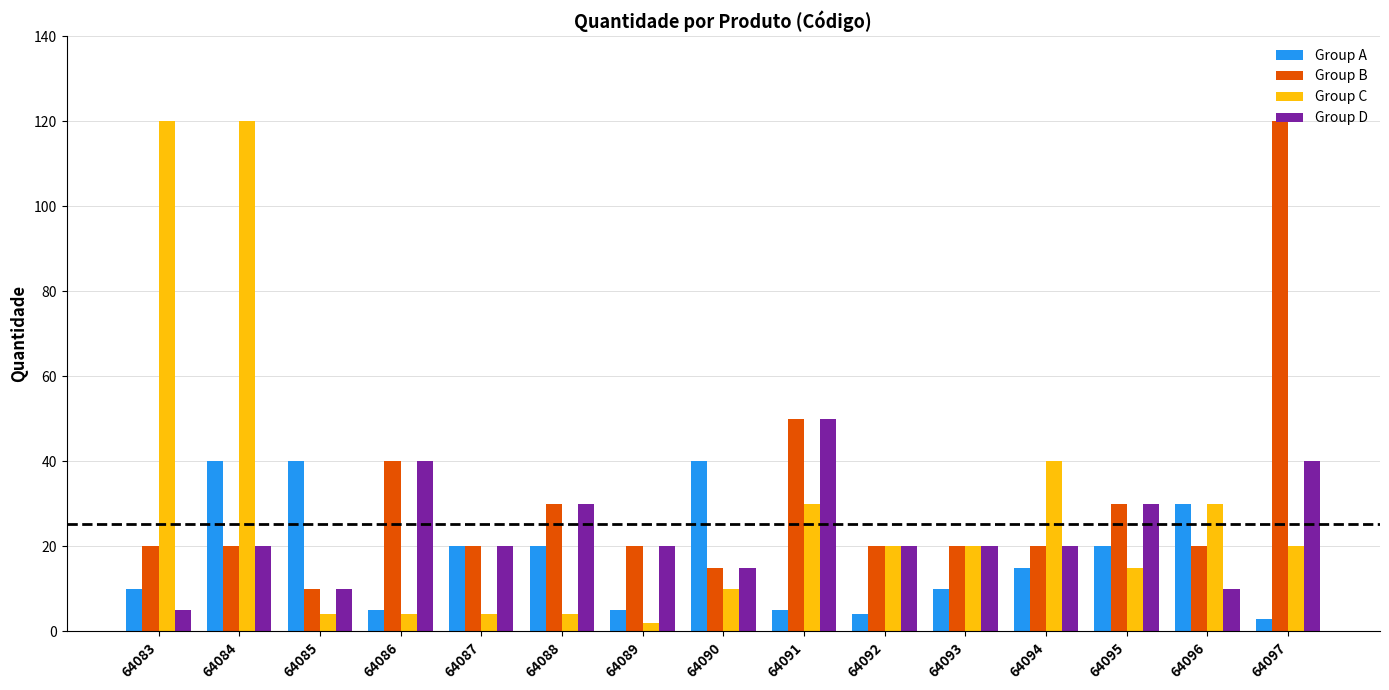

At 64097, list the series in order from smallest to largest.

Group A, Group C, Group D, Group B